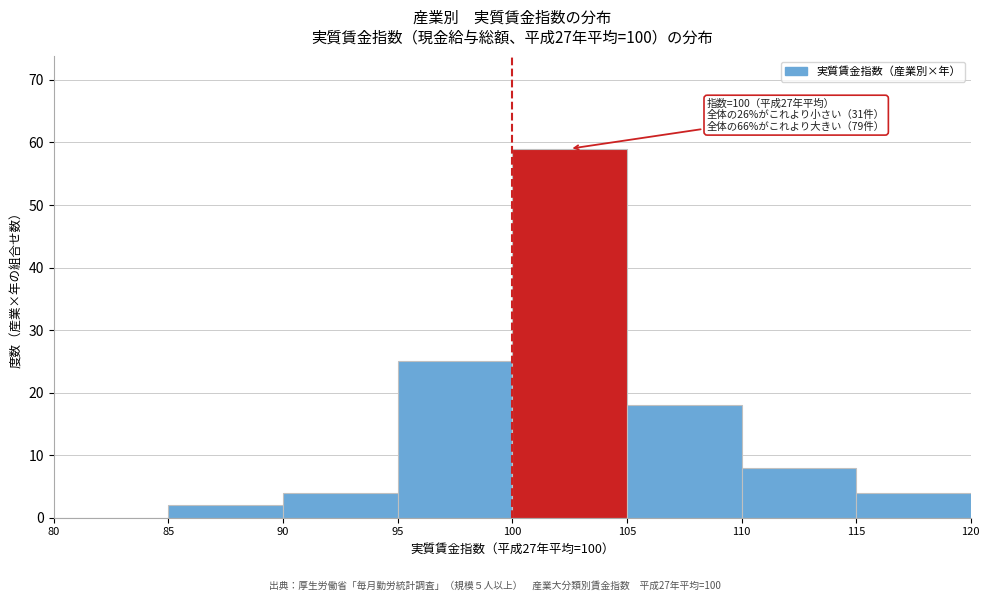

Over which range of the x-axis is the bar tallest?

100 to 105